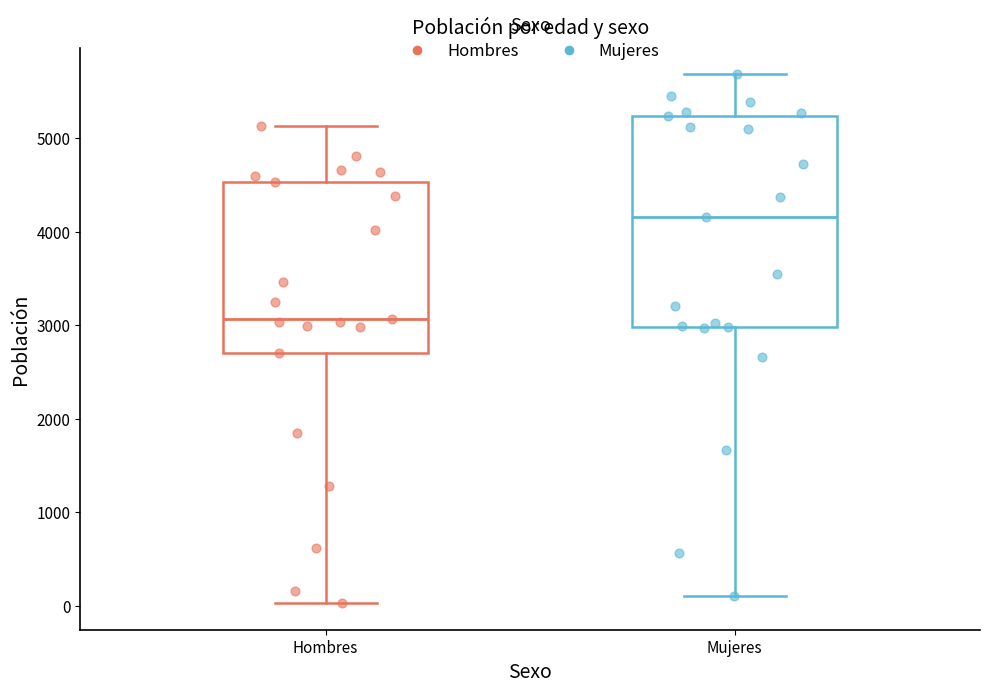

Reading left to right, read every box against the y-axis: the position of its median line, the range the box covers, and the ends of its whiskers. The values are not printed on the chart, so give them approximately, as read against the axis.

Hombres: median 3100, box 2700 to 4500, whiskers 0 to 5100
Mujeres: median 4200, box 3000 to 5200, whiskers 100 to 5700